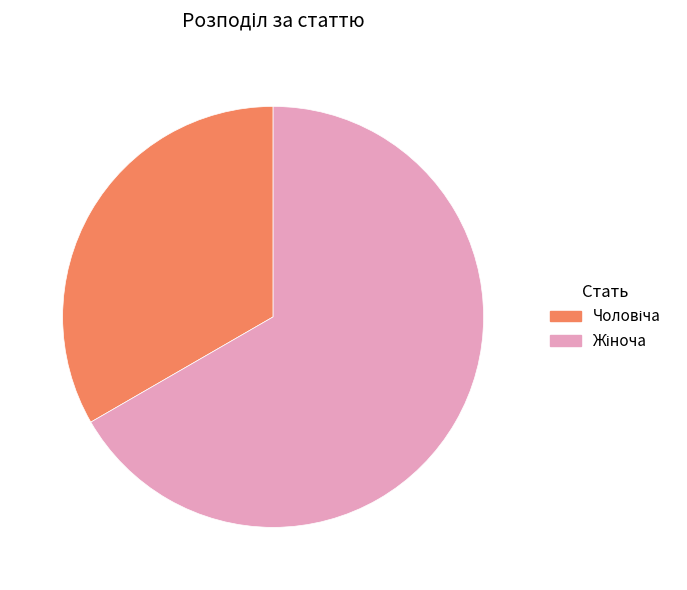

Does any single category account for the majority?

Yes